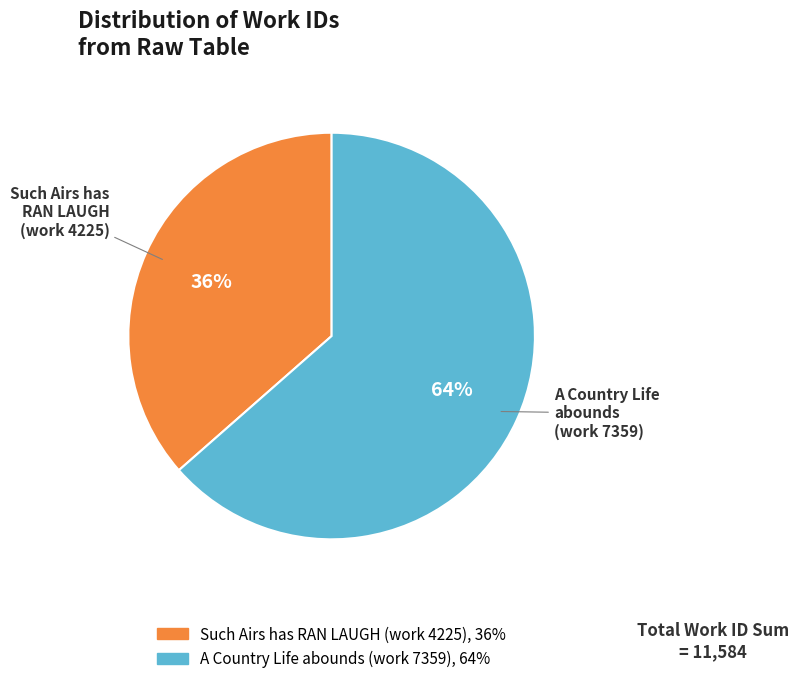

How many segments does this pie chart have?

2